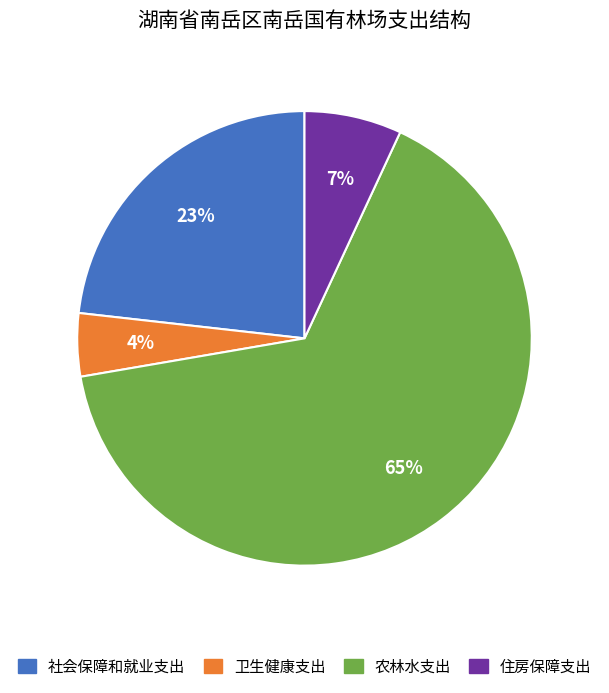

To the nearest percent, what is the difference between the 社会保障和就业支出 and 农林水支出 slice percentages?

42%